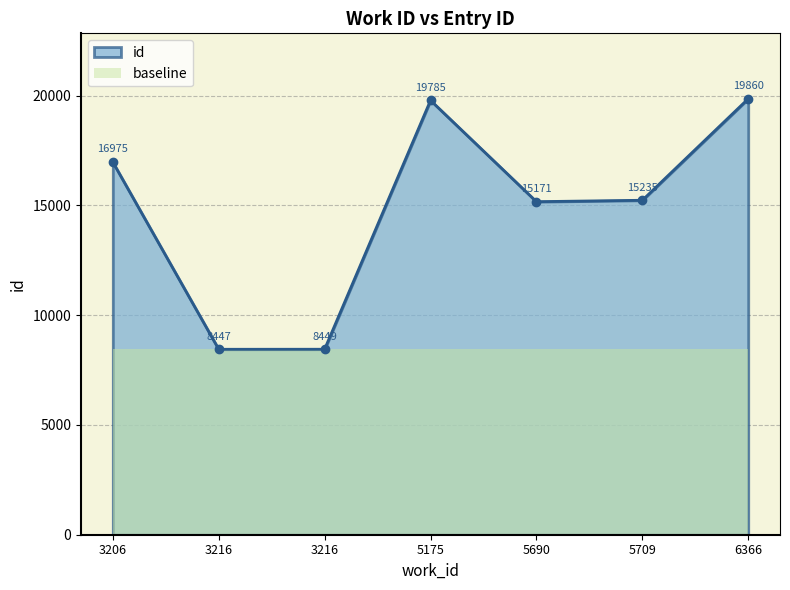

How many data points does each series have?

7